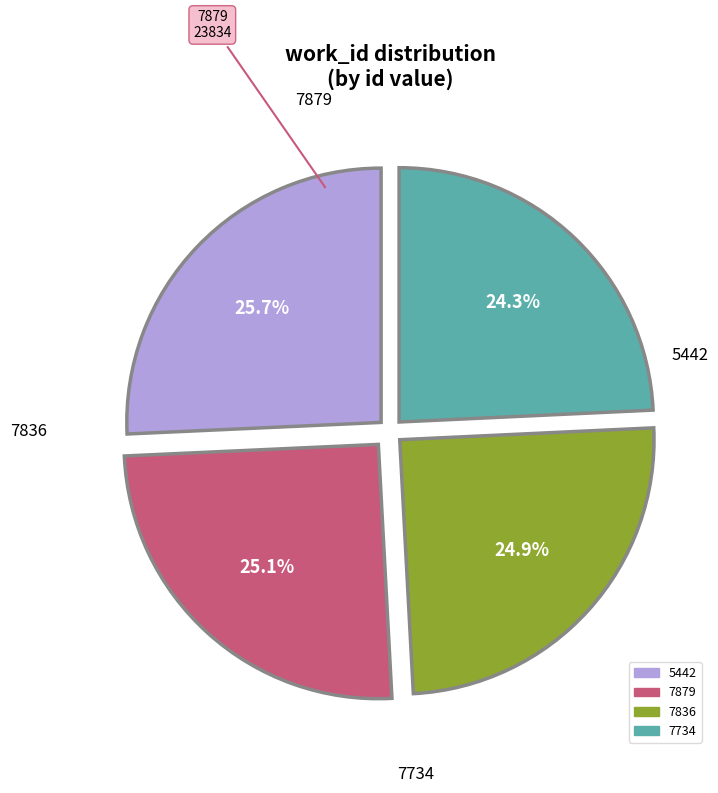

Is there any slice that represents more than half of the pie?

No